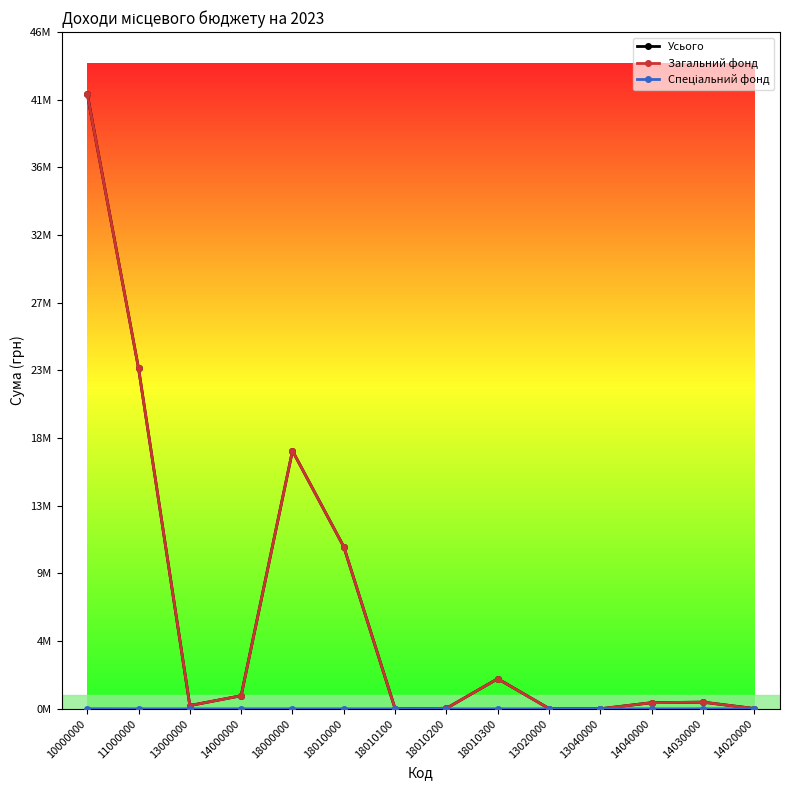

Between 18010300 and 18000000, which is larger?

18000000